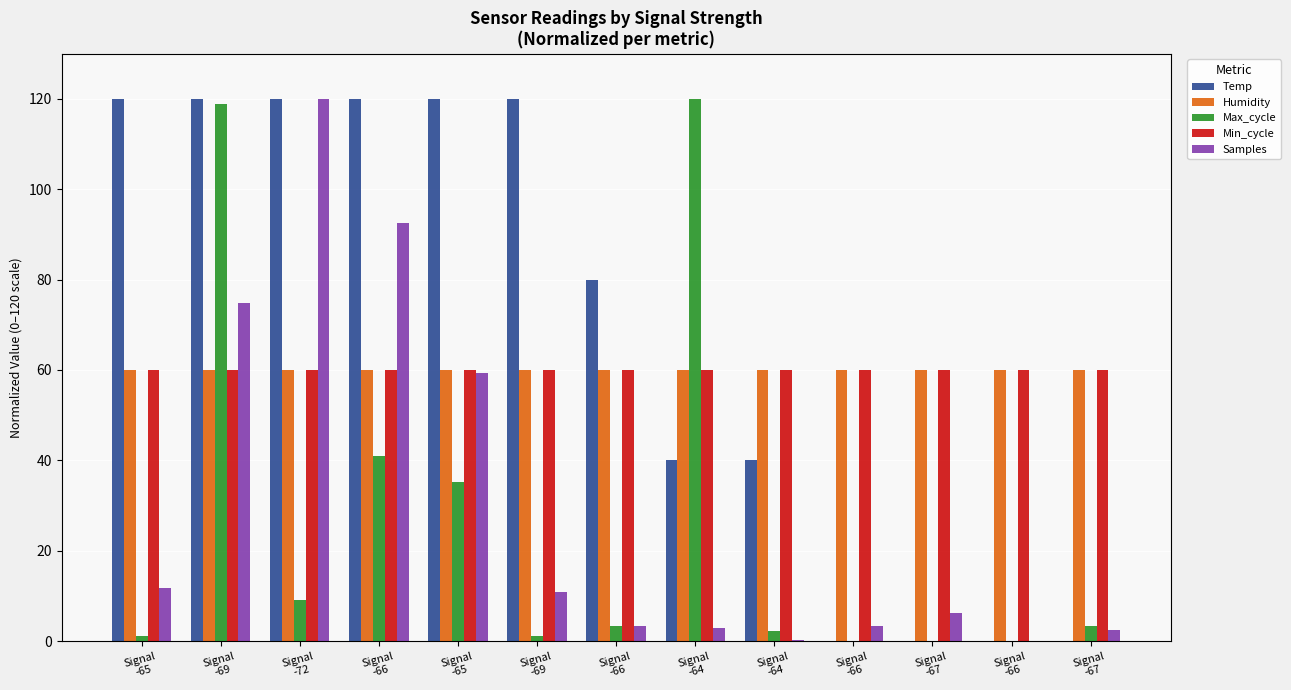

Reading left to right, what are all the values shown in this chart?

Temp: Signal
-65=120.0	Signal
-69=120.0	Signal
-72=120.0	Signal
-66=120.0	Signal
-65=120.0	Signal
-69=120.0	Signal
-66=80.0	Signal
-64=40.0	Signal
-64=40.0	Signal
-66=0.0	Signal
-67=0.0	Signal
-66=0.0	Signal
-67=0.0
Humidity: Signal
-65=60.0	Signal
-69=60.0	Signal
-72=60.0	Signal
-66=60.0	Signal
-65=60.0	Signal
-69=60.0	Signal
-66=60.0	Signal
-64=60.0	Signal
-64=60.0	Signal
-66=60.0	Signal
-67=60.0	Signal
-66=60.0	Signal
-67=60.0
Max_cycle: Signal
-65=1.2	Signal
-69=118.8	Signal
-72=9.2	Signal
-66=40.9	Signal
-65=35.1	Signal
-69=1.2	Signal
-66=3.4	Signal
-64=120.0	Signal
-64=2.1	Signal
-66=0.0	Signal
-67=0.0	Signal
-66=0.0	Signal
-67=3.4
Min_cycle: Signal
-65=60.0	Signal
-69=60.0	Signal
-72=60.0	Signal
-66=60.0	Signal
-65=60.0	Signal
-69=60.0	Signal
-66=60.0	Signal
-64=60.0	Signal
-64=60.0	Signal
-66=60.0	Signal
-67=60.0	Signal
-66=60.0	Signal
-67=60.0
Samples: Signal
-65=11.6	Signal
-69=74.9	Signal
-72=120.0	Signal
-66=92.5	Signal
-65=59.3	Signal
-69=10.9	Signal
-66=3.3	Signal
-64=2.8	Signal
-64=0.3	Signal
-66=3.3	Signal
-67=6.2	Signal
-66=0.0	Signal
-67=2.5